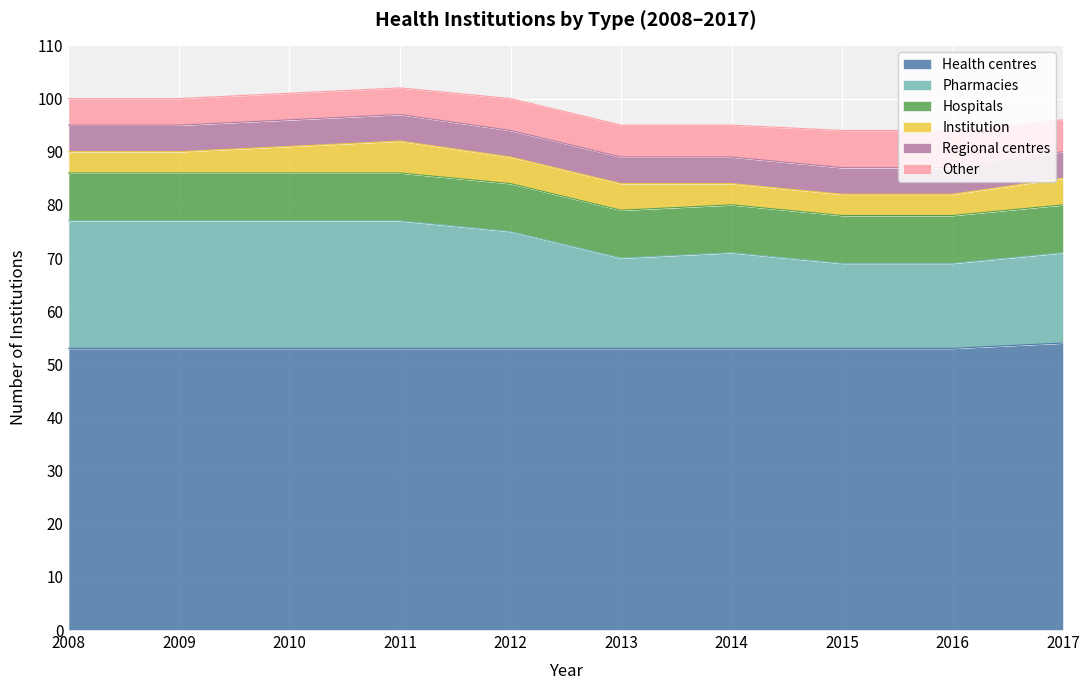

What is the difference between the second highest and minimum values in the Pharmacies series?

8